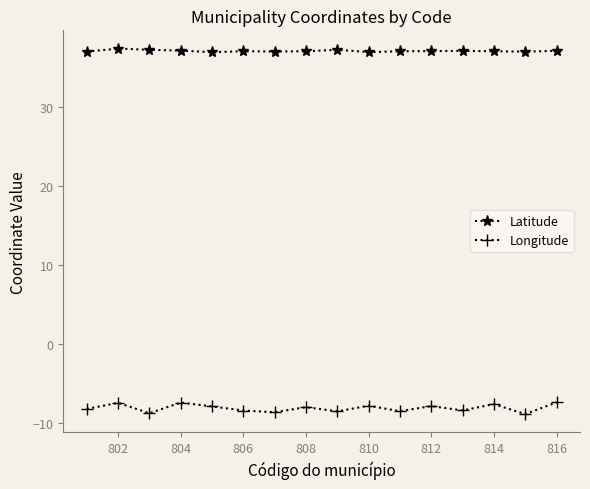

In Latitude, how many points are higher than both neighbors (excluding endpoints)?

4